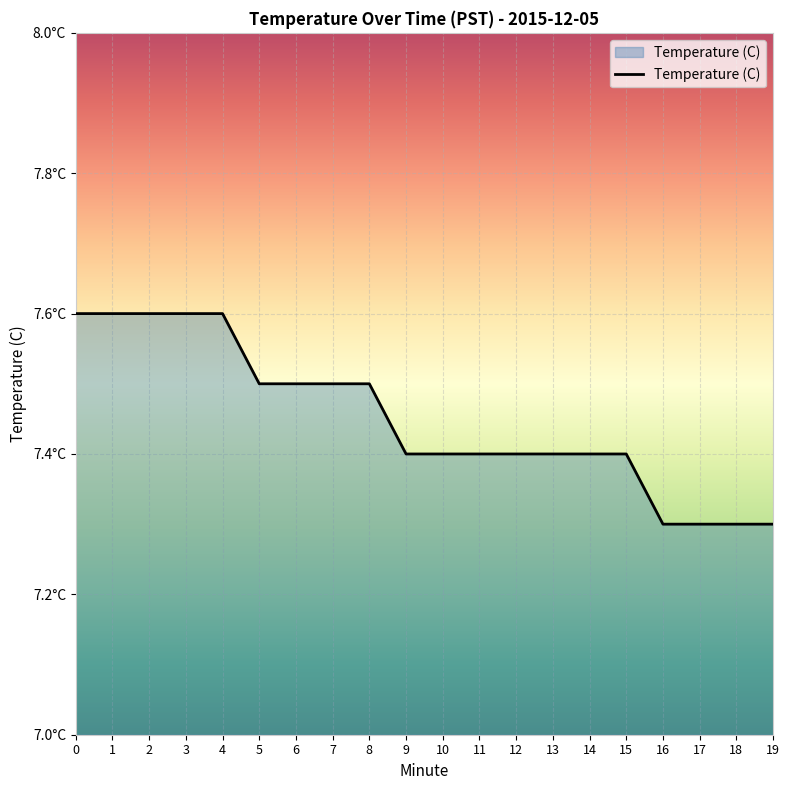

What is the sum of the values at 6 and 0?

15.1